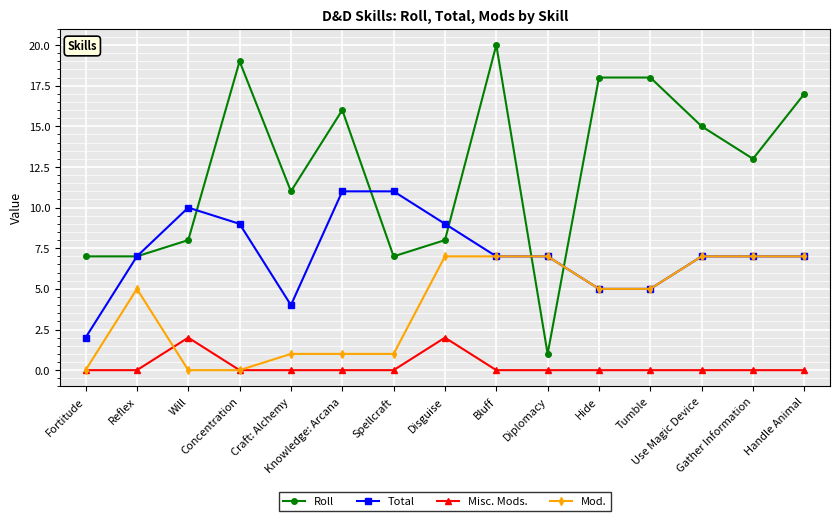

Which category has the highest value in the Roll series?

Bluff